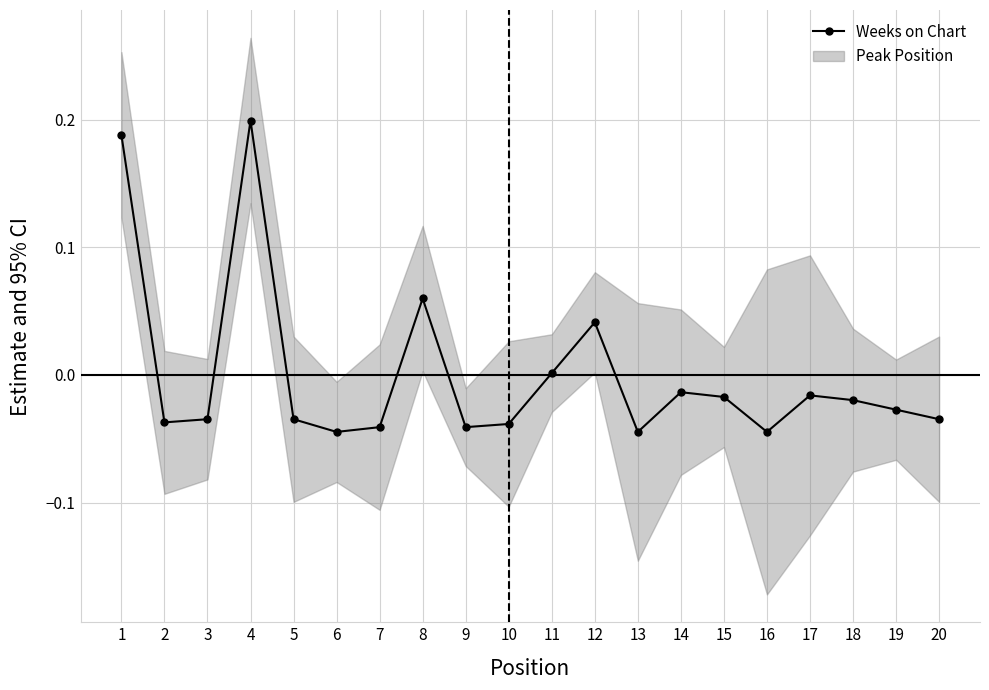

Reading left to right, transcribe all the data shown in this chart.

1=0.2	2=-0.0	3=-0.0	4=0.2	5=-0.0	6=-0.0	7=-0.0	8=0.1	9=-0.0	10=-0.0	11=0.0	12=0.0	13=-0.0	14=-0.0	15=-0.0	16=-0.0	17=-0.0	18=-0.0	19=-0.0	20=-0.0